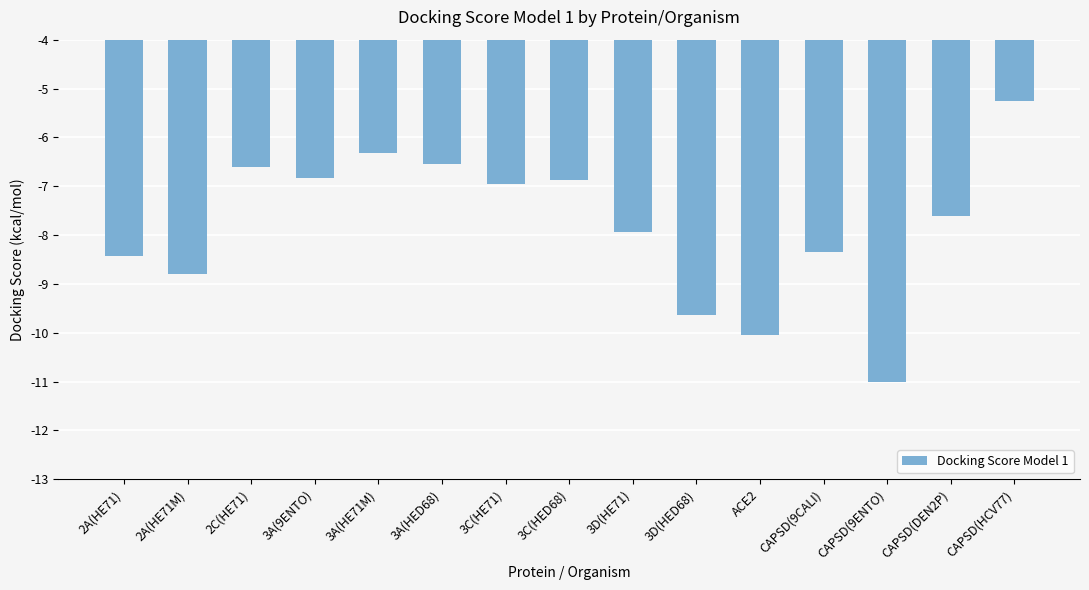

What is the difference between the second highest and minimum values?

4.7